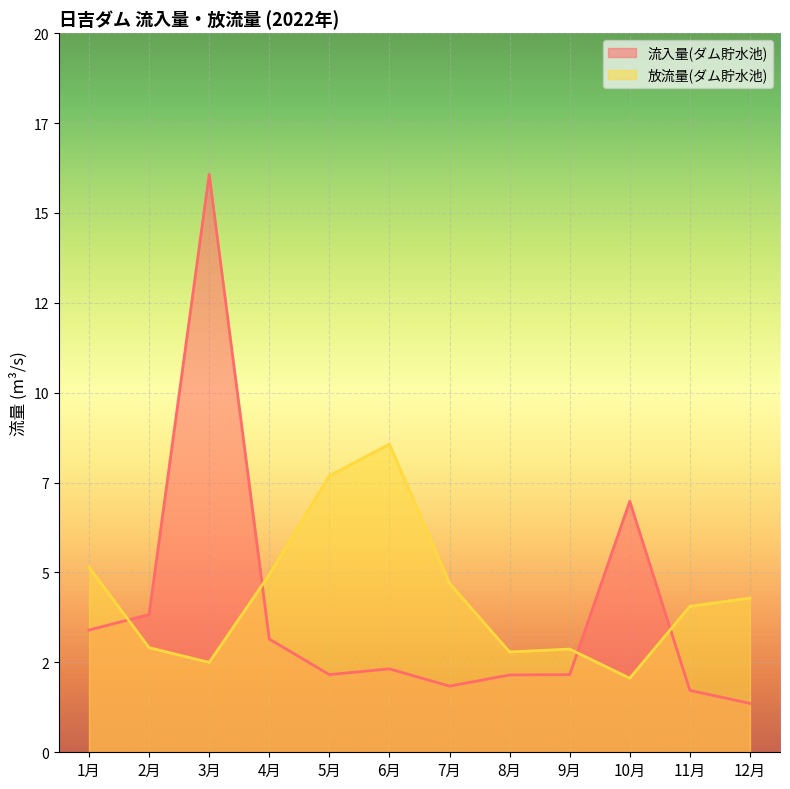

How many data points in 放流量(ダム貯水池) are less than 4?

5